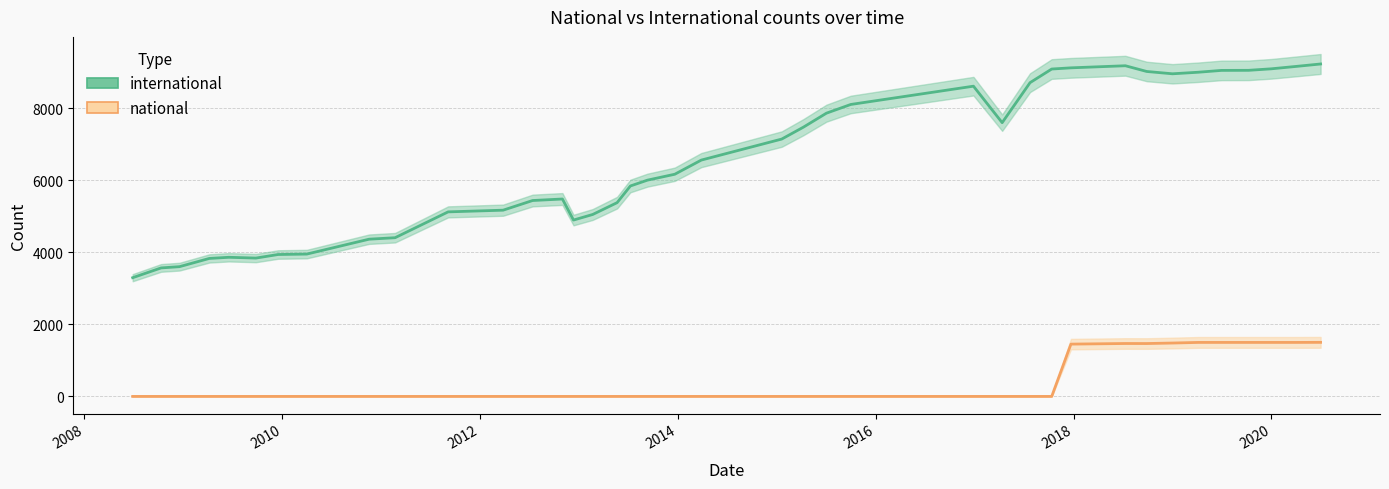

Which series has the largest total across all categories?

international